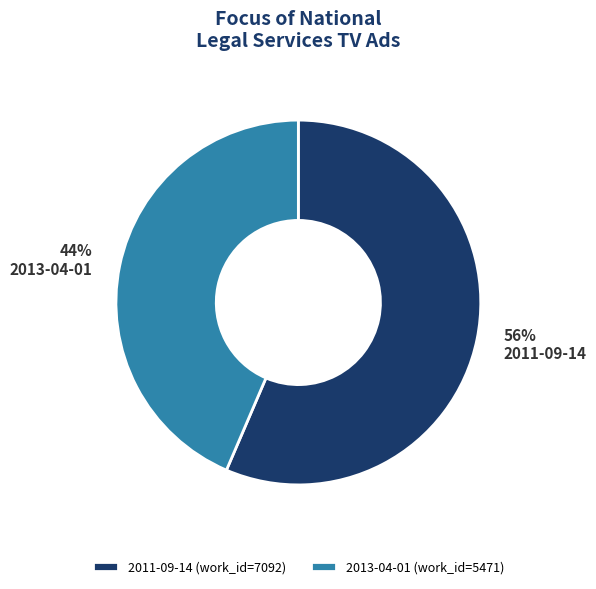

True or false: 2011-09-14 accounts for 56% of the total.

True